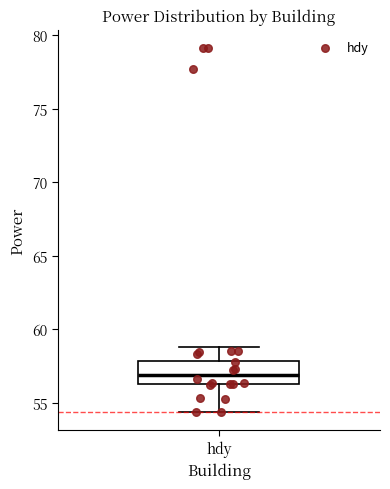

Transcribe this box plot: give where the median line is, the range the box spans, and where the two whiskers end, as read against the y-axis. The values are not printed on the chart, so give them approximately, as read against the axis.

median 57.0, box 56.5 to 58.0, whiskers 54.5 to 59.0